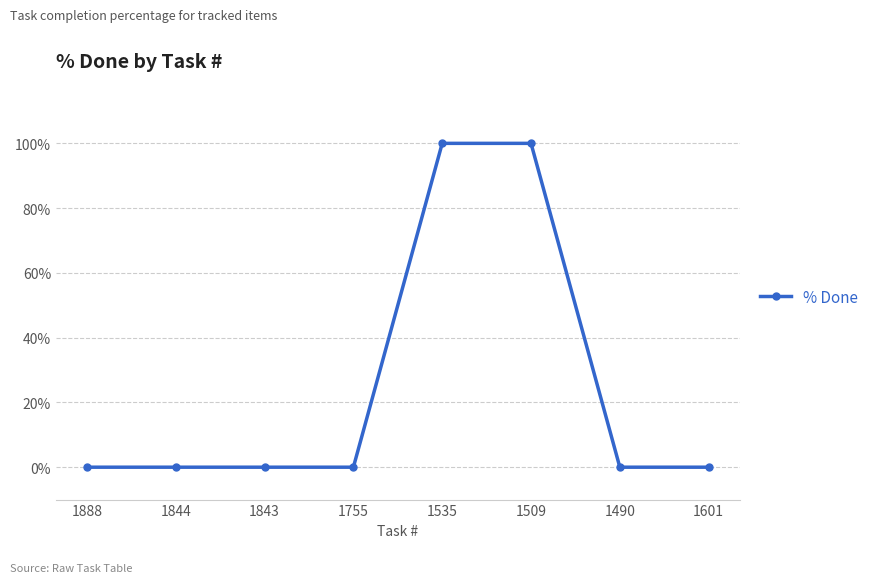

Reading left to right, what are all the values shown in this chart?

1888=0	1844=0	1843=0	1755=0	1535=100	1509=100	1490=0	1601=0